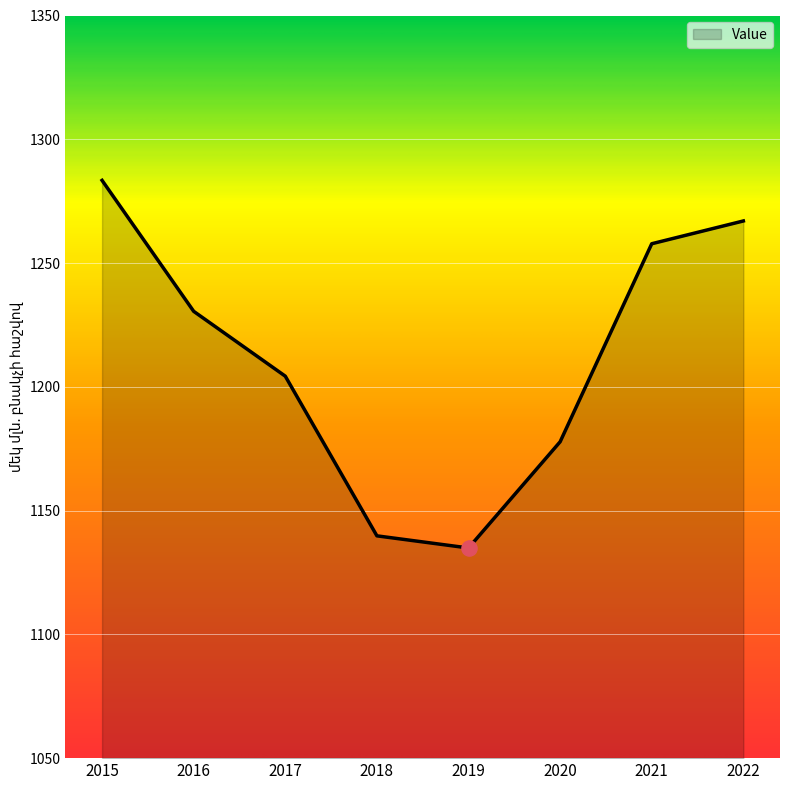

Which has a higher value, 2017 or 2021?

2021